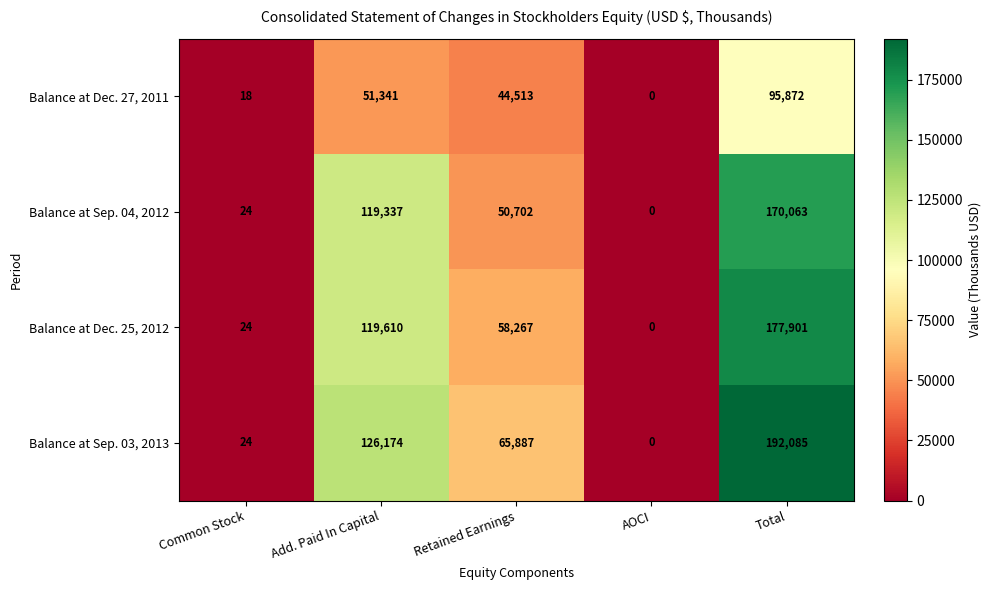

Where is Balance at Sep. 04, 2012 nearest to the value 85031?

Add. Paid In Capital